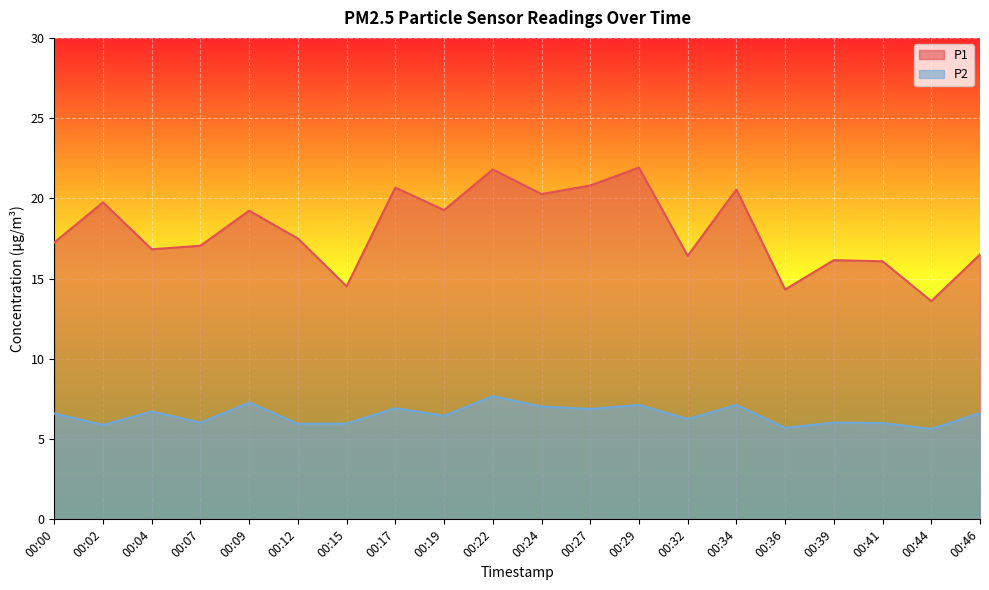

Which series has the widest spread of values?

P1